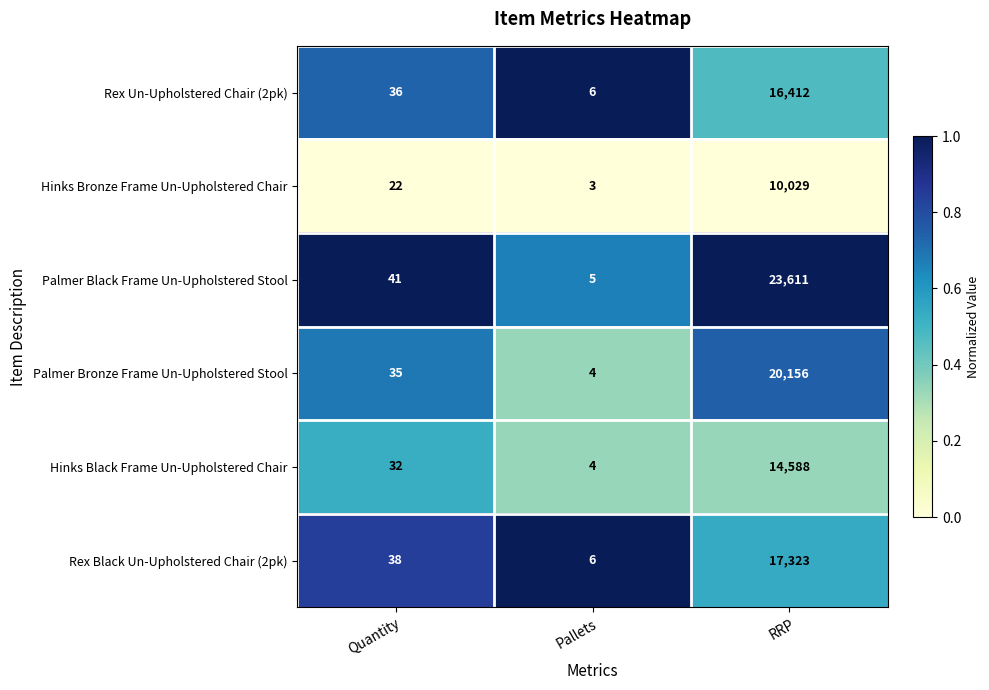

The Rex Un-Upholstered Chair (2pk) series shows 9 at Pallets. True or false?

False